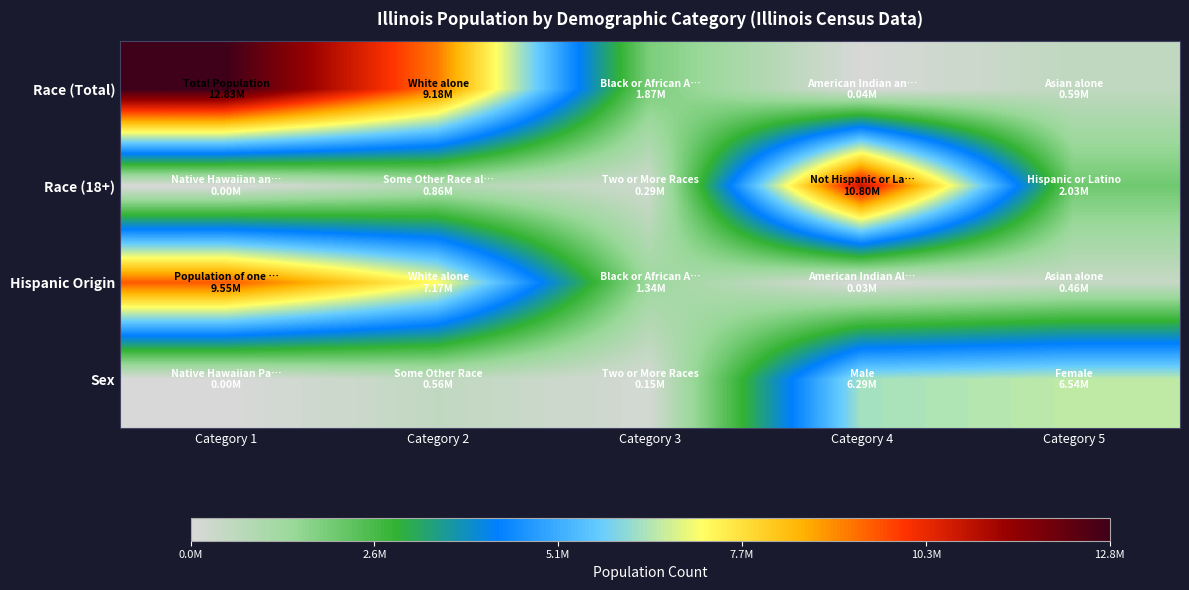

Reading left to right, what are all the values shown in this chart?

Race (Total): Category 1=12830632	Category 2=9177877	Category 3=1866414	Category 4=43963	Category 5=586934
Race (18+): Category 1=4050	Category 2=861412	Category 3=289982	Category 4=10803054	Category 5=2027578
Hispanic Origin: Category 1=9552733	Category 2=7165562	Category 3=1335818	Category 4=30488	Category 5=455228
Sex: Category 1=3127	Category 2=562510	Category 3=148720	Category 4=6292276	Category 5=6538356